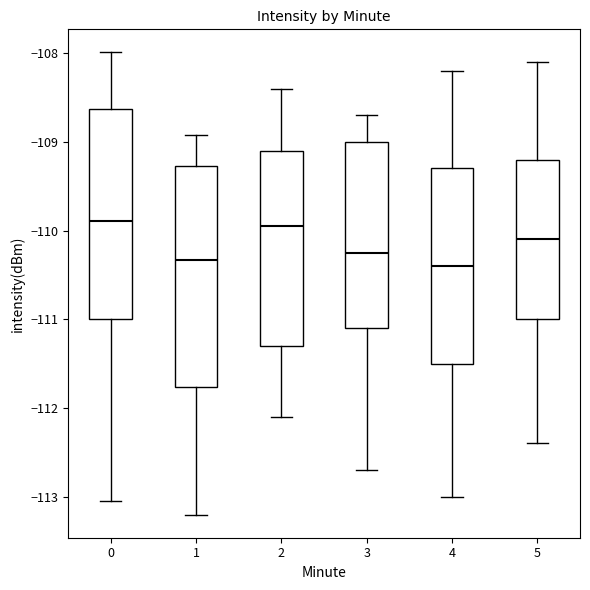

Where does the upper whisker of the box at x = 1 end on the y-axis? The values are not printed on the chart, so give them approximately, as read against the axis.

-108.9